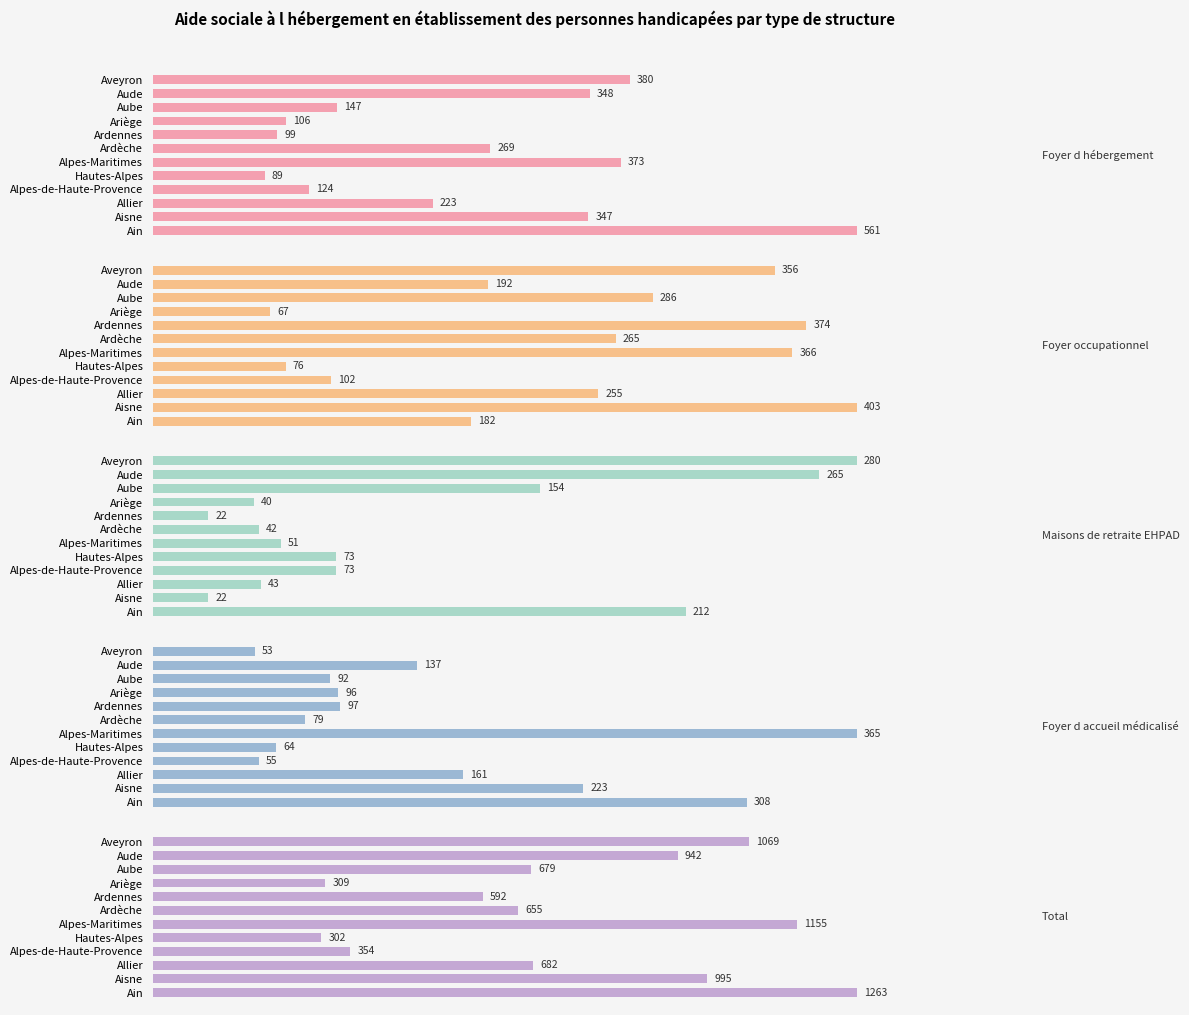

What are all the series names shown in the legend?

Foyer d hébergement, Foyer occupationnel, Maisons de retraite EHPAD, Foyer d accueil médicalisé, Total